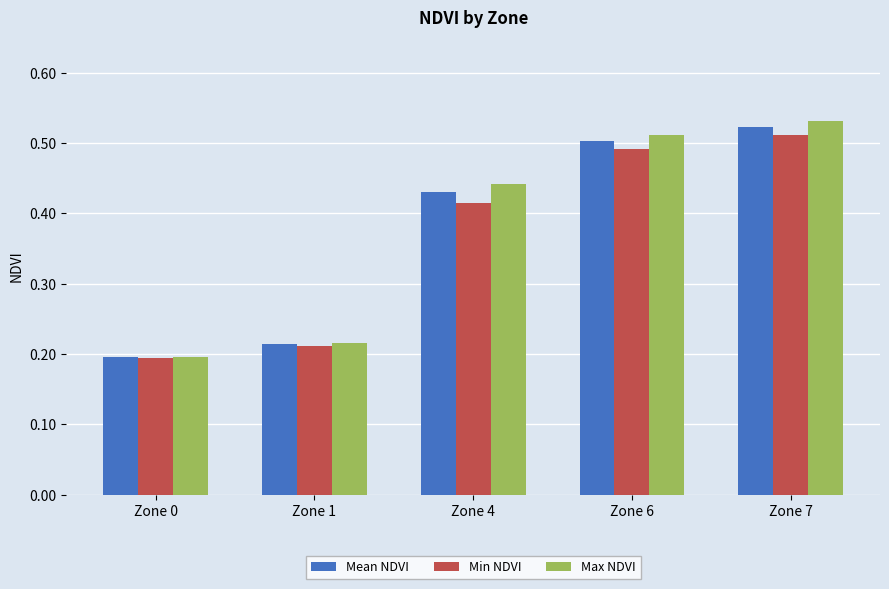

Are the bars horizontal?

No